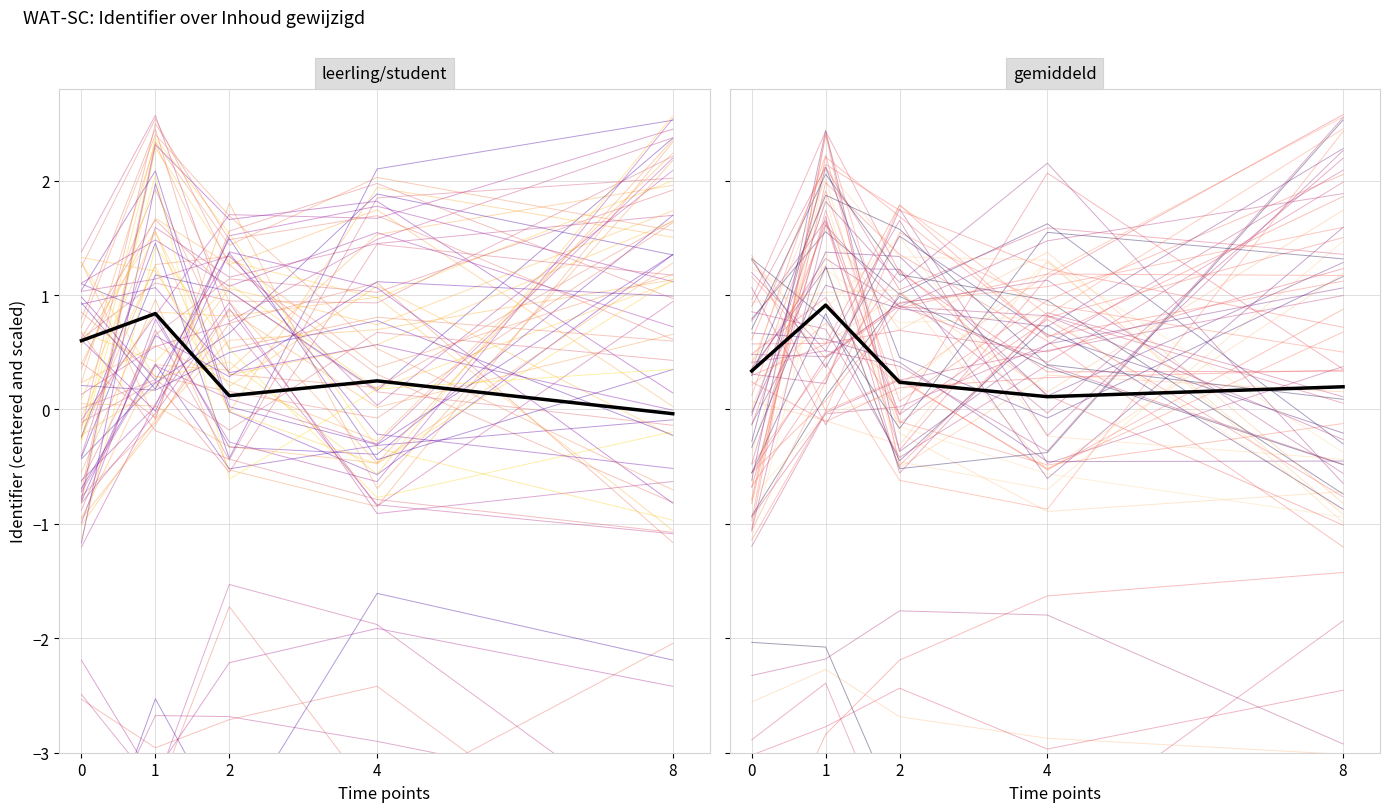

True or false: mean and D1-K1-W1 onderzoekt zich zelf intersect in this chart.

False